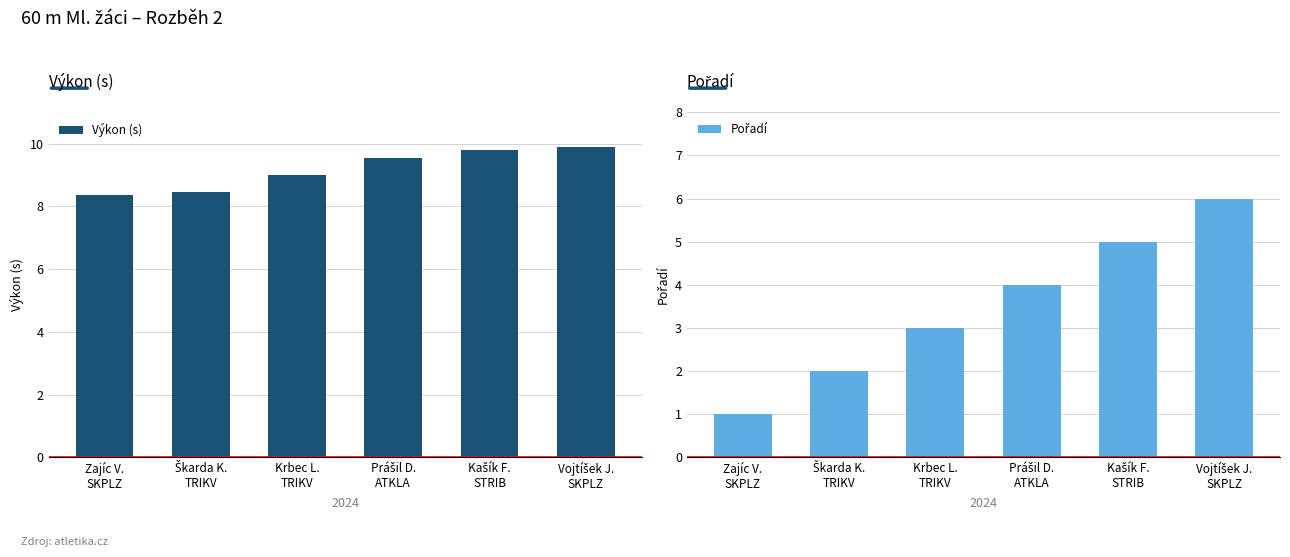

At Vojtíšek J.
SKPLZ, list the series in order from largest to smallest.

Výkon (s), Pořadí